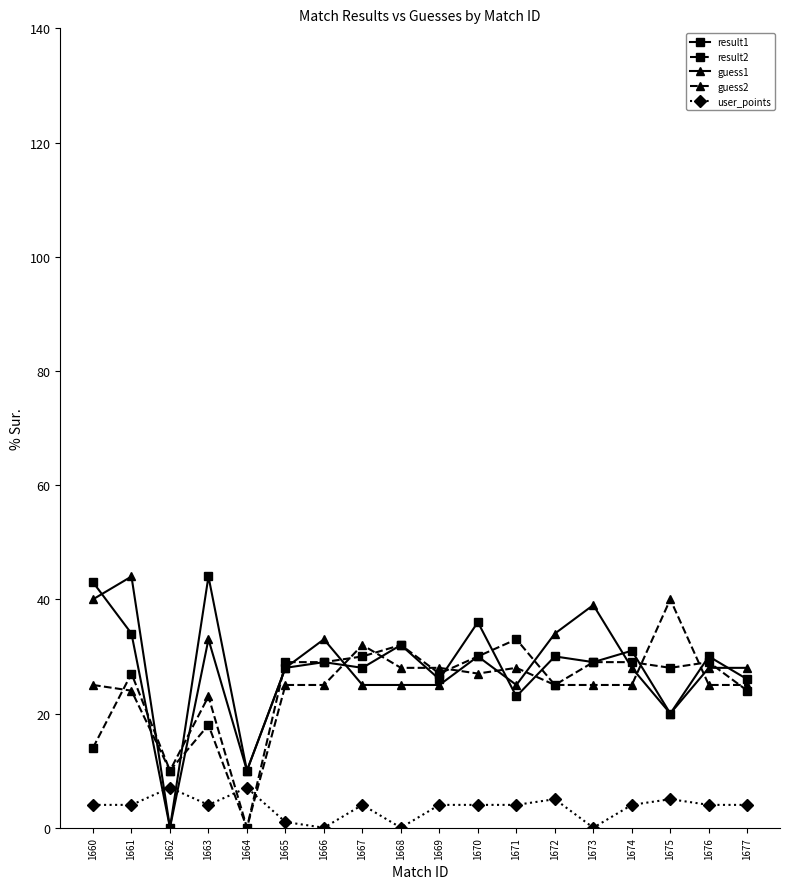

What is the difference between the guess2 values at 1661 and 1664?

24